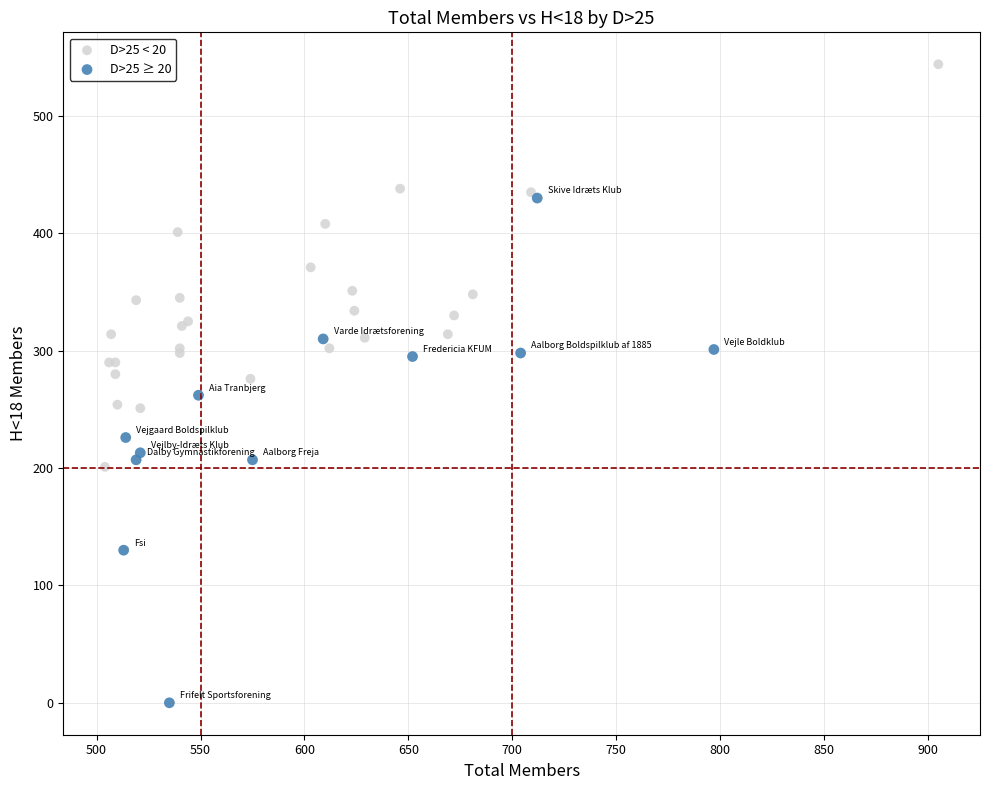

What are all the series names shown in the legend?

D>25 < 20, D>25 ≥ 20